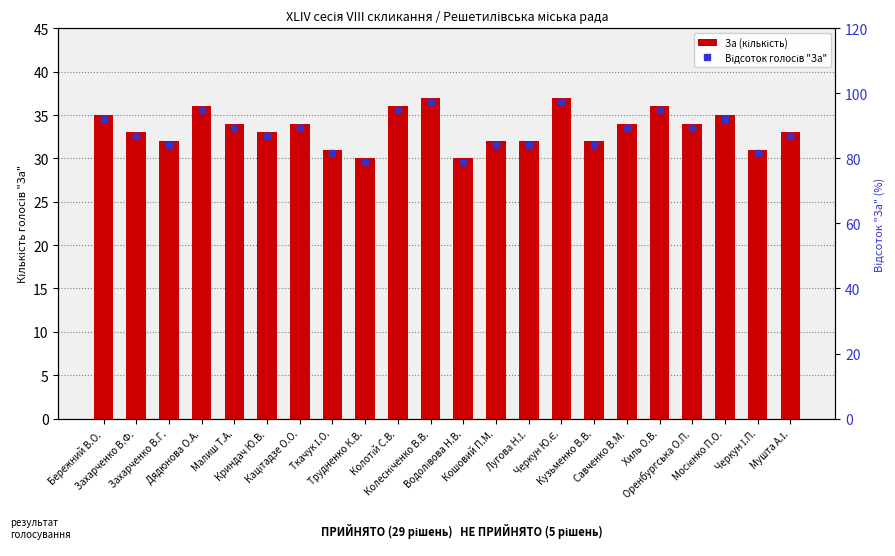

Where does the За (кількість) series first go above 34?

Бережний В.О.